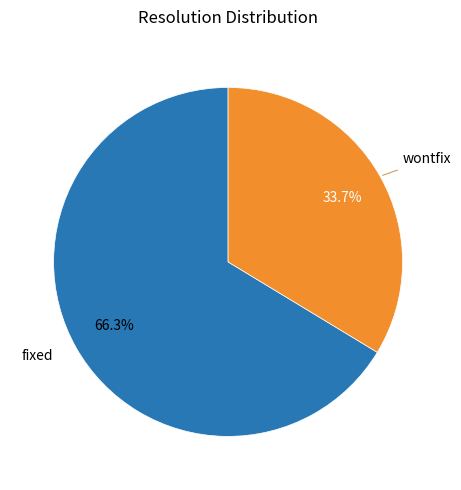

How many slices are in this pie chart?

2